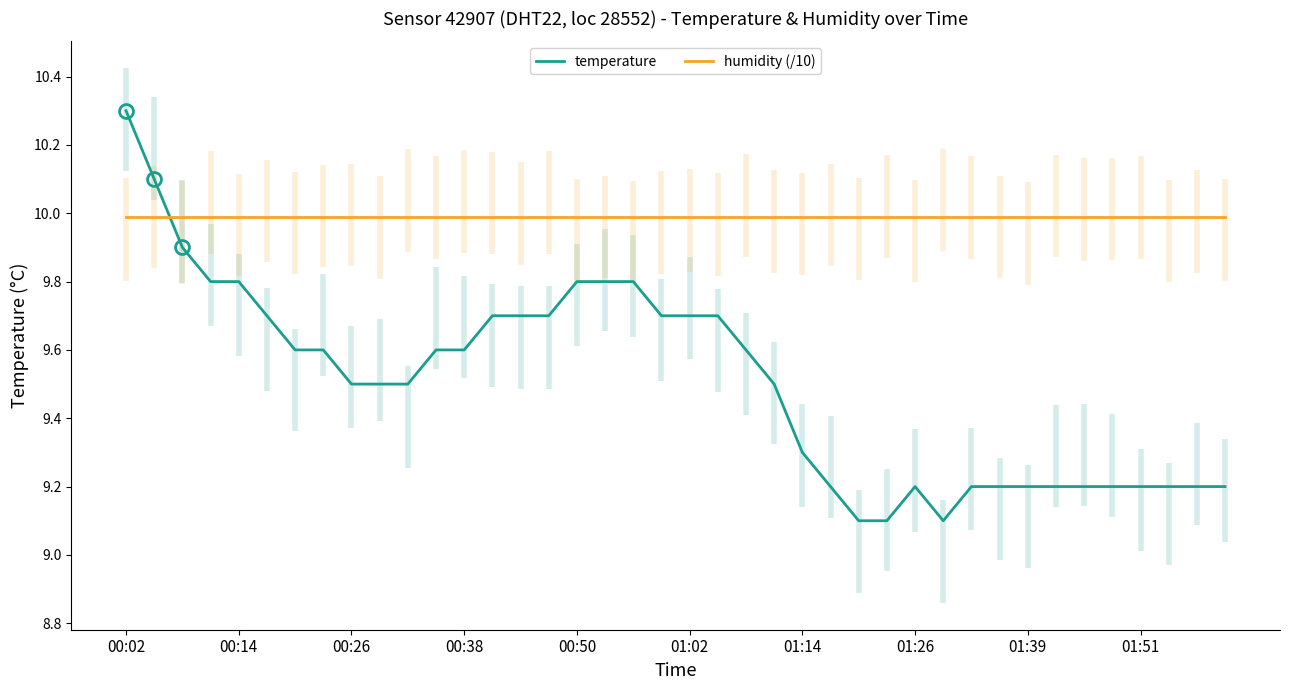

Is it true that humidity (/10) equals 10.0 at 01:14?

True